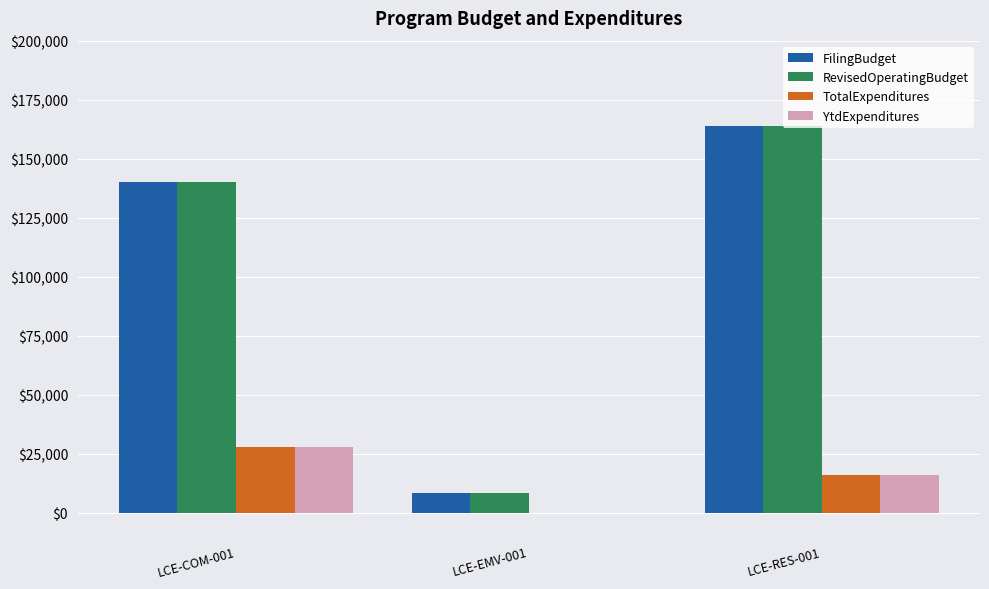

Is the value of FilingBudget at LCE-RES-001 greater than the value of RevisedOperatingBudget at LCE-EMV-001?

Yes